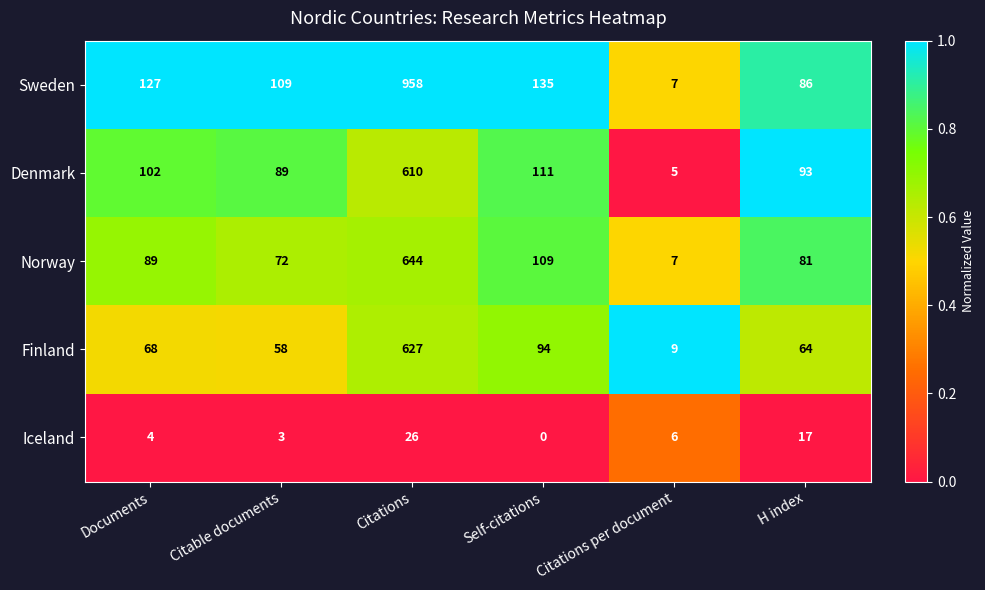

Reading left to right, extract all data points from this chart.

Sweden: 127	109	958	135	7	86
Denmark: 102	89	610	111	5	93
Norway: 89	72	644	109	7	81
Finland: 68	58	627	94	9	64
Iceland: 4	3	26	0	6	17